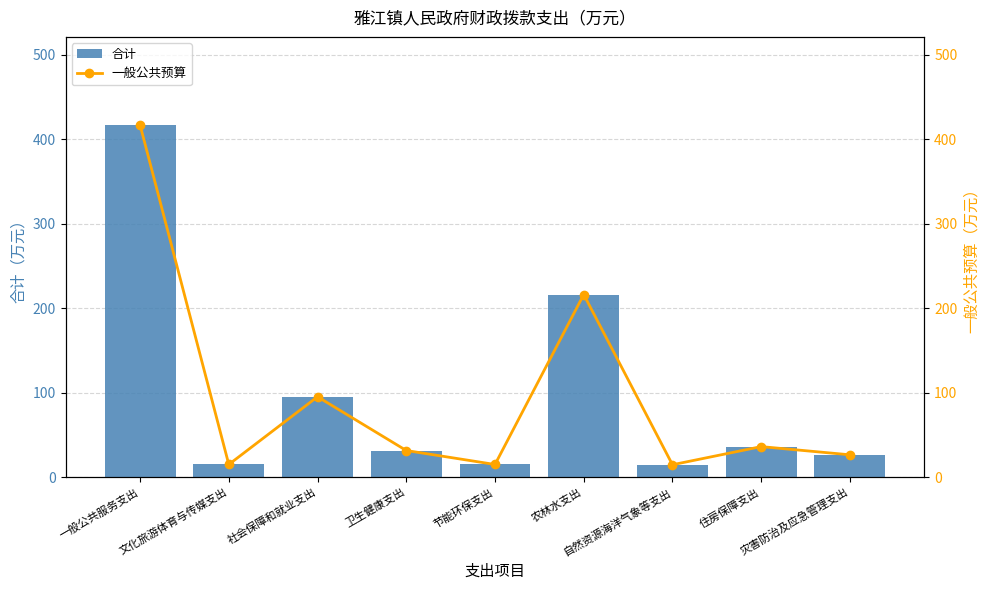

Reading left to right, what are all the values shown in this chart?

合计: 416.9	15.0	95.2	31.6	15.0	216.2	14.7	36.2	26.4
一般公共预算: 416.9	15.0	95.2	31.6	15.0	216.2	14.7	36.2	26.4